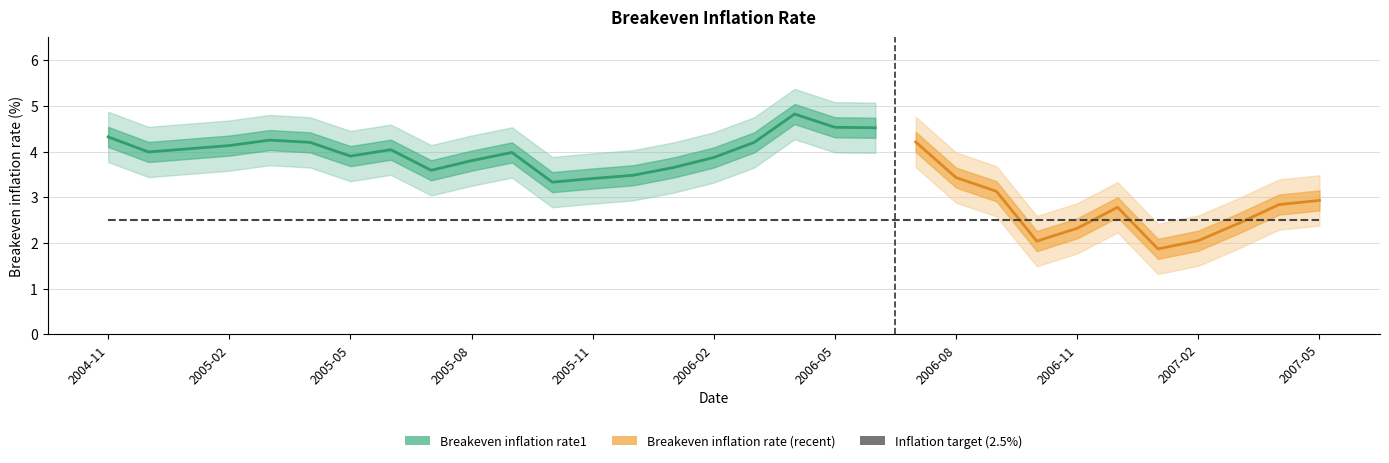

Reading left to right, extract all data points from this chart.

Breakeven inflation rate1: 4.3	4.0	4.1	4.1	4.2	4.2	3.9	4.0	3.6	3.8	4.0	3.3	3.4	3.5	3.6	3.9	4.2	4.8	4.5	4.5	4.2	3.4	3.1	2.0	2.3	2.8	1.9	2.0	2.4	2.8	2.9
Inflation target: 2.5	2.5	2.5	2.5	2.5	2.5	2.5	2.5	2.5	2.5	2.5	2.5	2.5	2.5	2.5	2.5	2.5	2.5	2.5	2.5	2.5	2.5	2.5	2.5	2.5	2.5	2.5	2.5	2.5	2.5	2.5